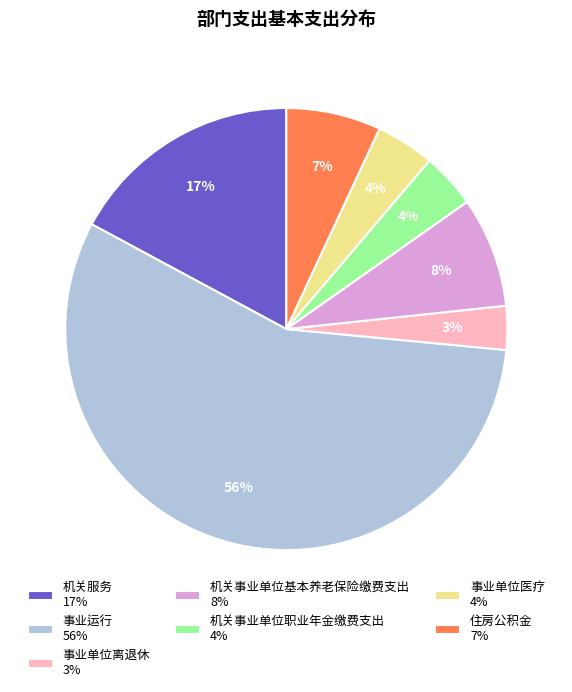

To the nearest percent, what is the average slice percentage?

14%